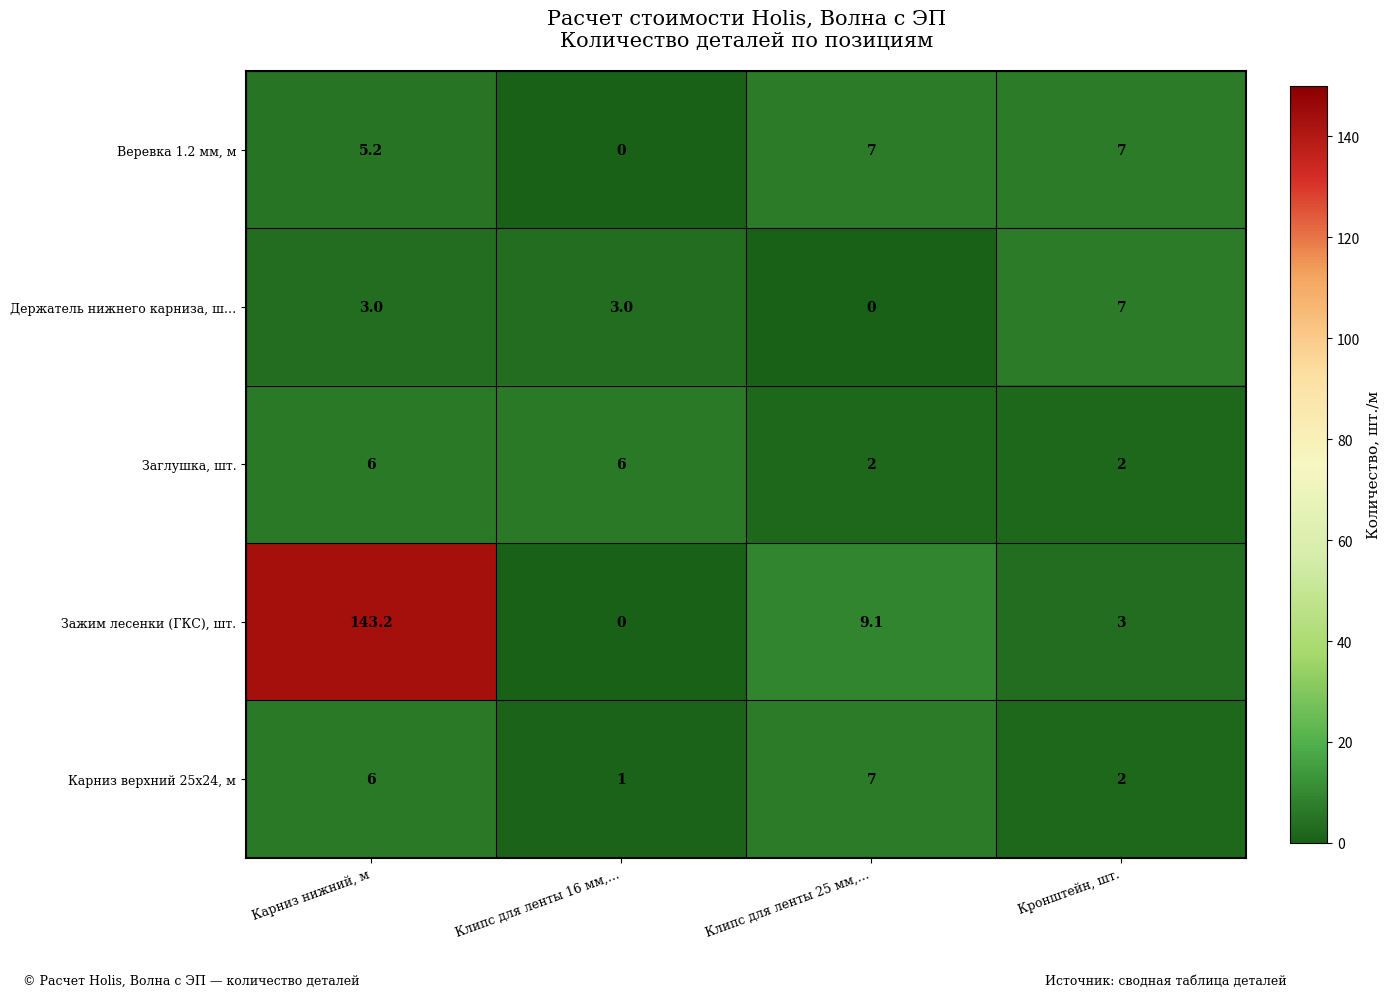

At which category does the chart reach its peak across all series?

Карниз нижний, м